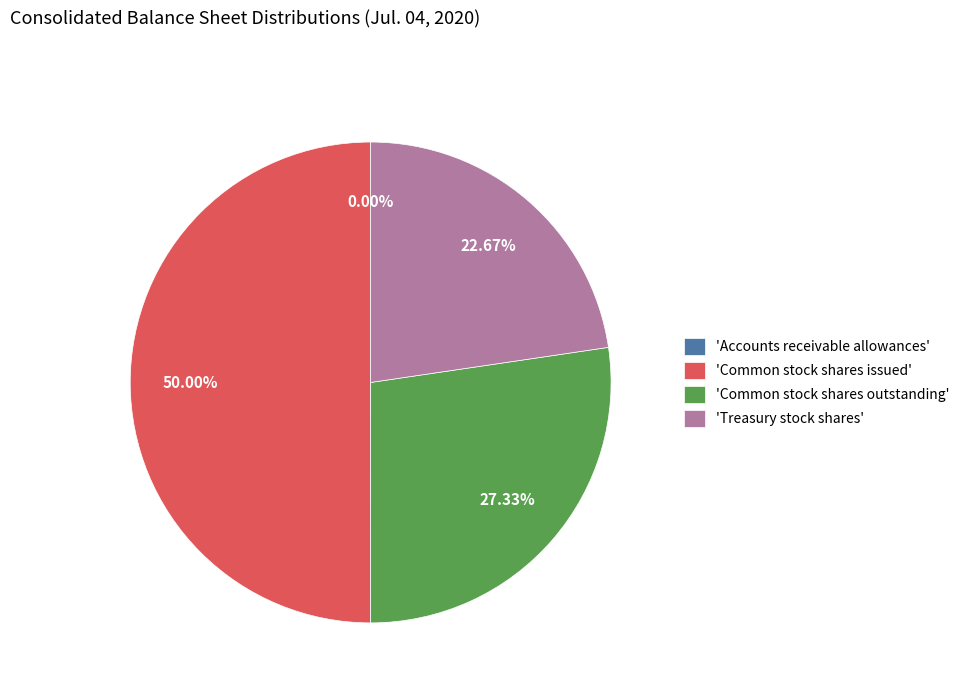

Which slice is the largest?

'Common stock shares issued'